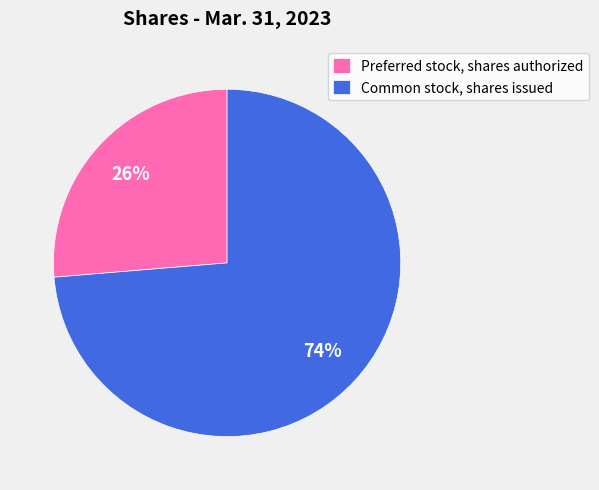

What percentage is the Common stock, shares issued slice, to the nearest percent?

74%